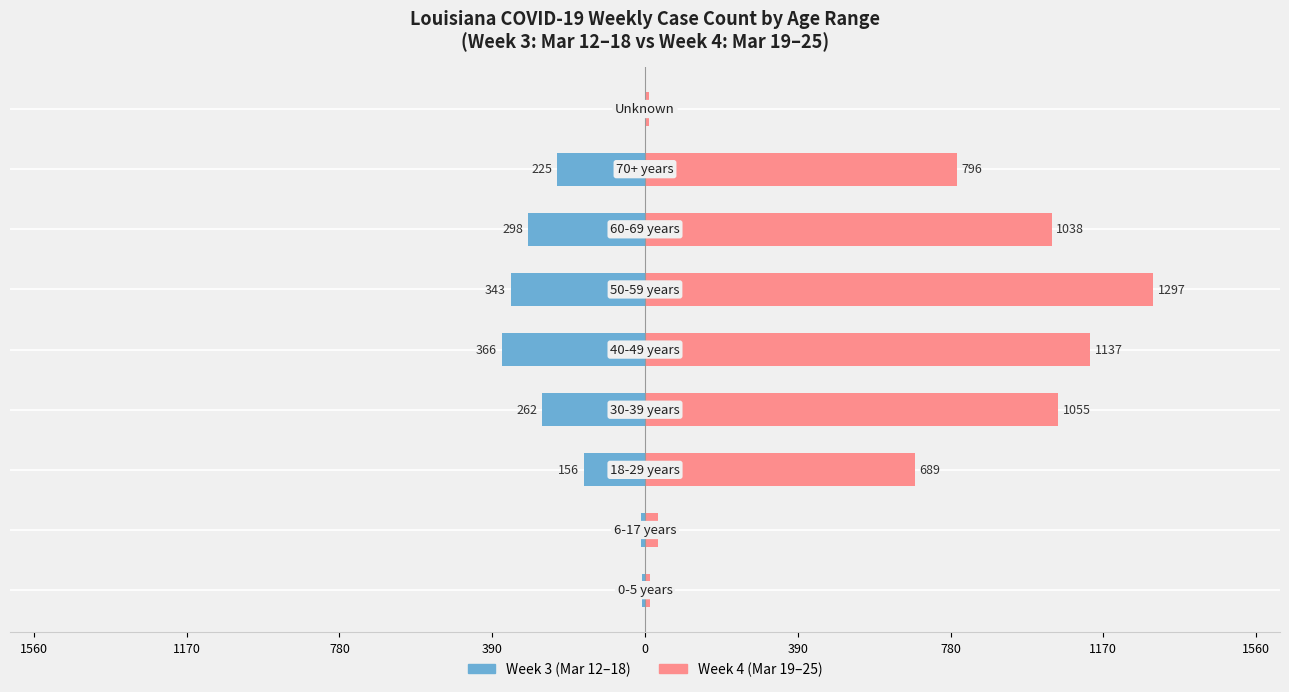

The Week 4 (Mar 19–25) series shows 383 at 390. True or false?

False